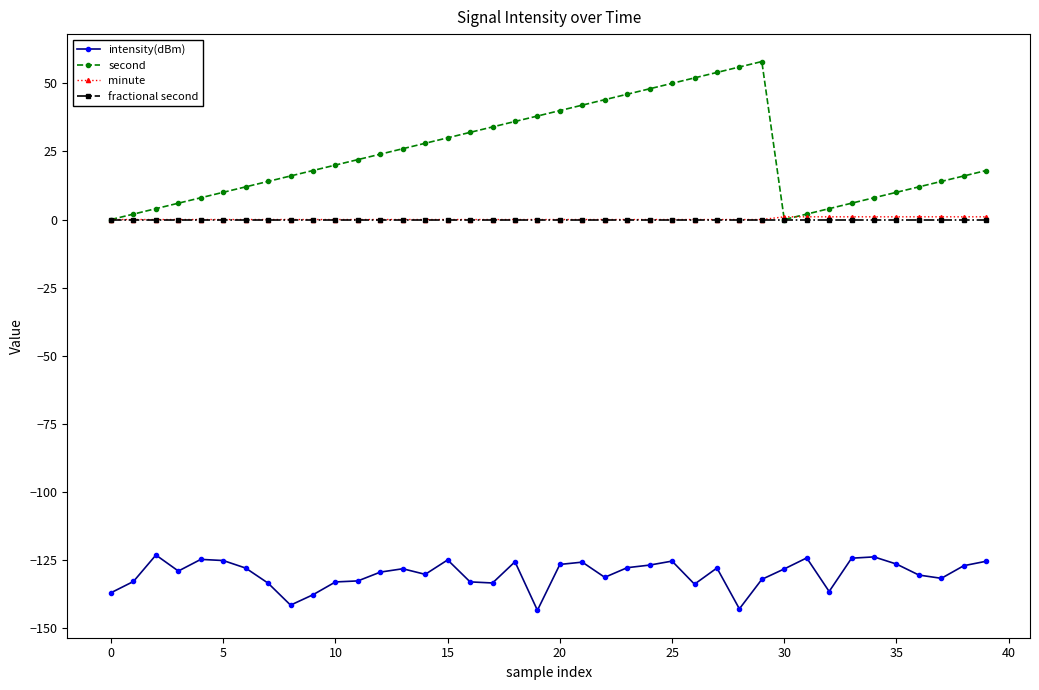

What are all the series names shown in the legend?

intensity(dBm), second, minute, fractional second